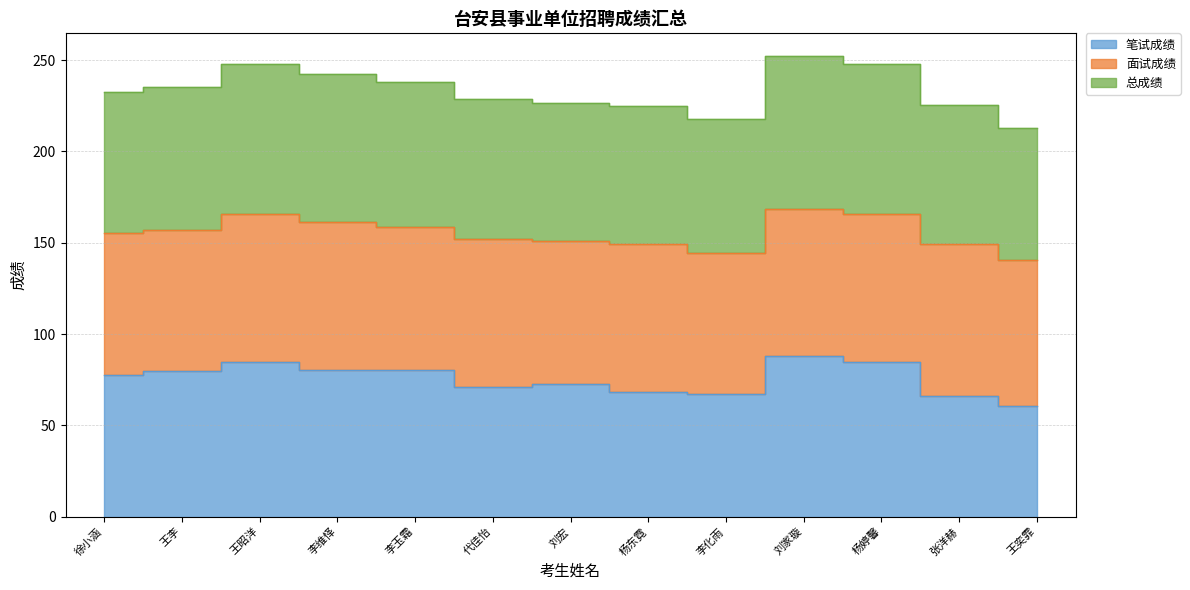

What is the highest value of the 笔试成绩 series?

87.9